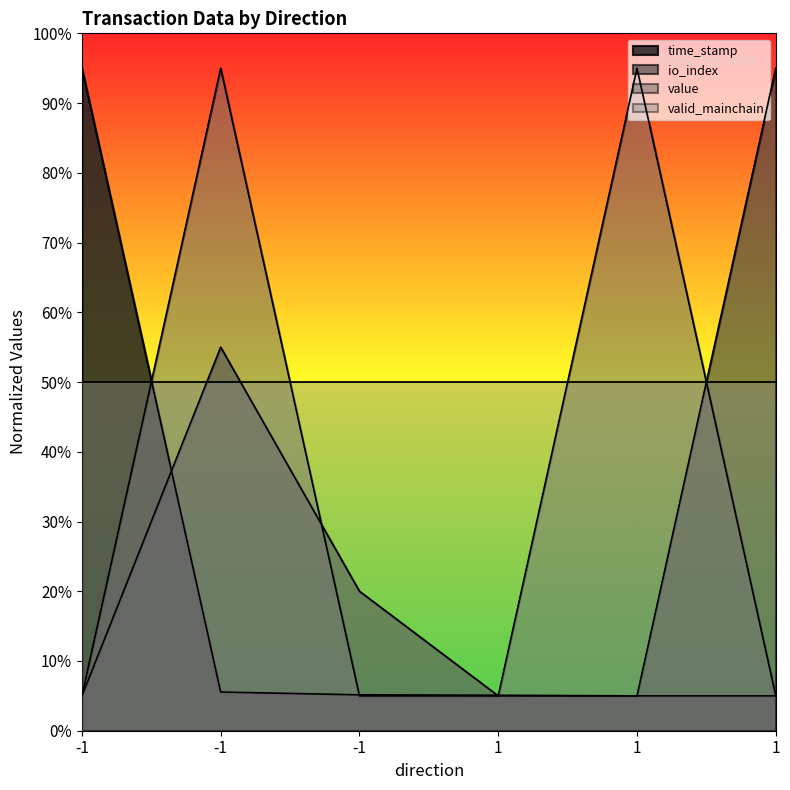

What is the difference between the second highest and second lowest values in the value series?

90.0